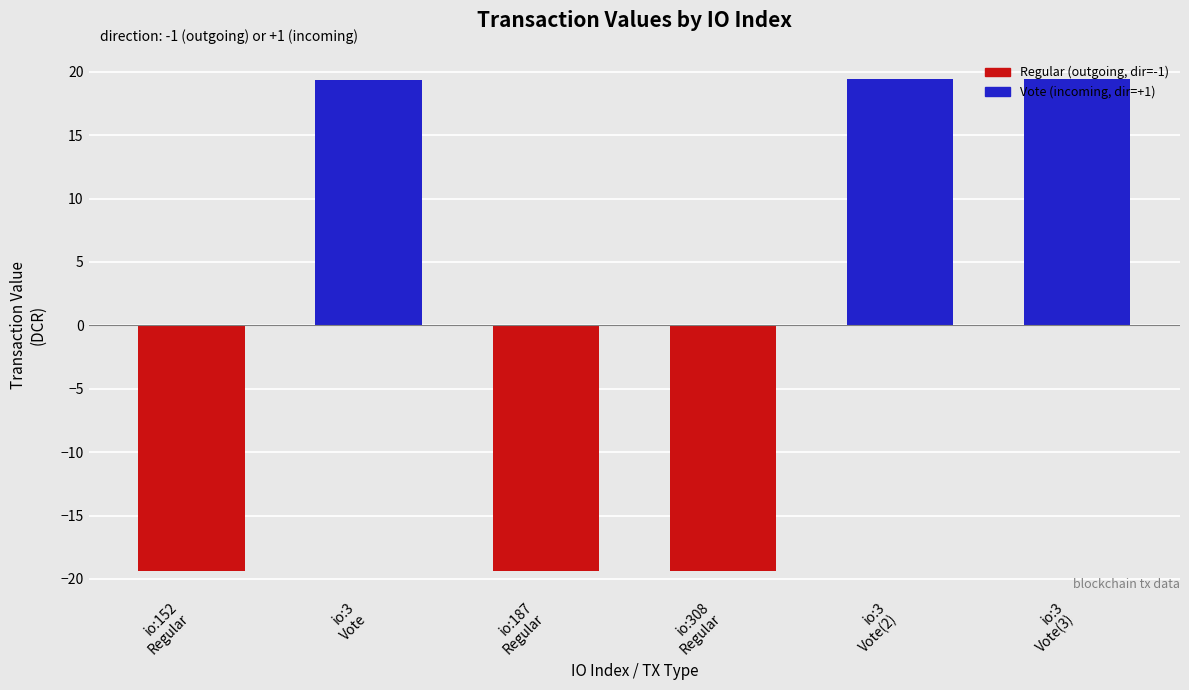

Where does the data first go above 19?

io:3
Vote